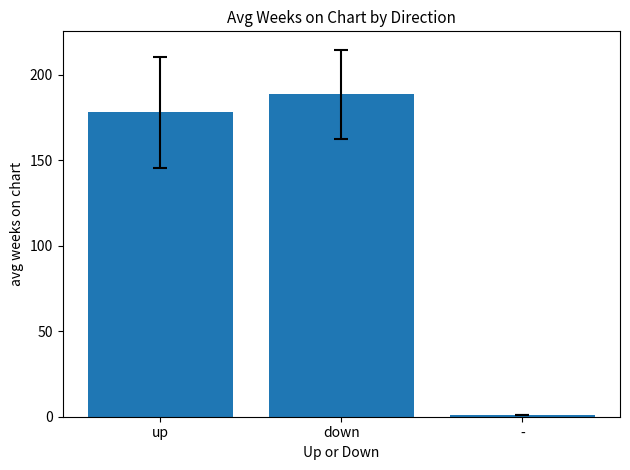

What is the label of the 2nd bar from the left?

down